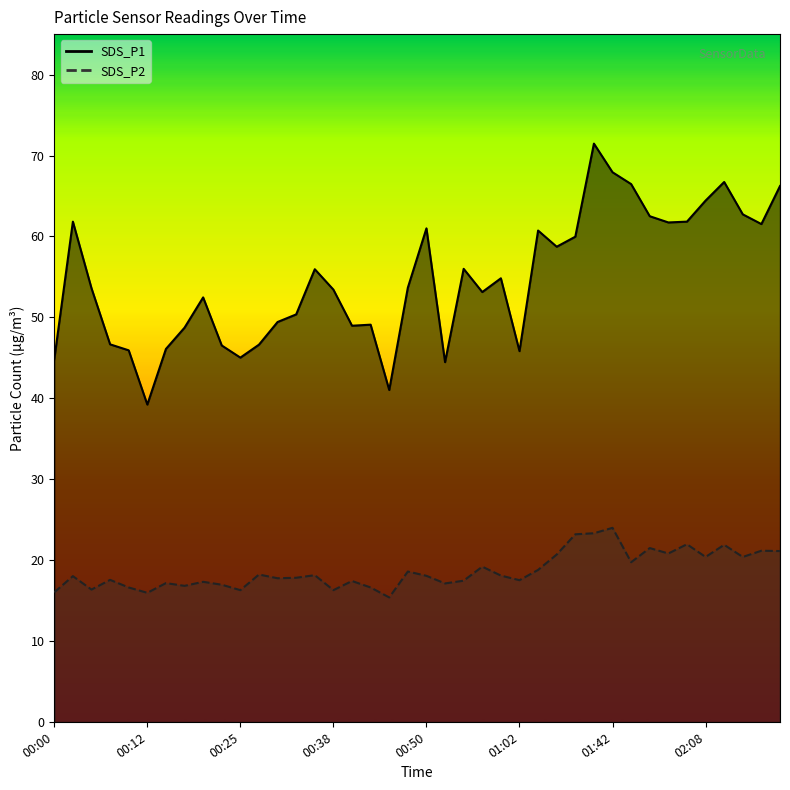

List the labels in order of SDS_P1 value, smallest first.

00:12, 00:45, 00:52, 00:00, 00:25, 01:02, 00:10, 00:15, 00:22, 00:27, 00:08, 00:17, 00:40, 00:42, 00:30, 00:32, 00:20, 00:57, 00:38, 00:05, 00:47, 01:00, 00:35, 00:55, 01:26, 01:28, 01:05, 00:50, 02:18, 02:03, 00:03, 02:05, 02:01, 02:15, 02:08, 02:20, 01:53, 02:10, 01:42, 01:31